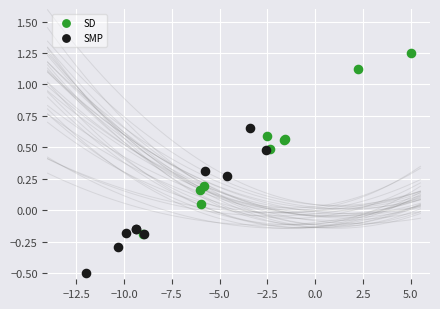

Which series reaches the minimum Y coordinate?

SMP